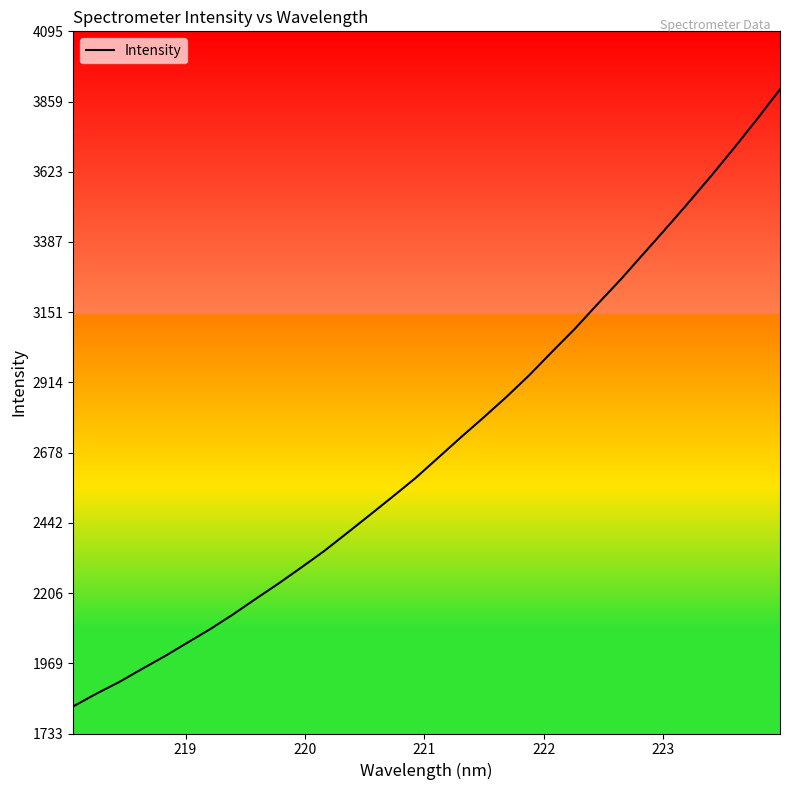

What is the greatest value displayed?

3900.5